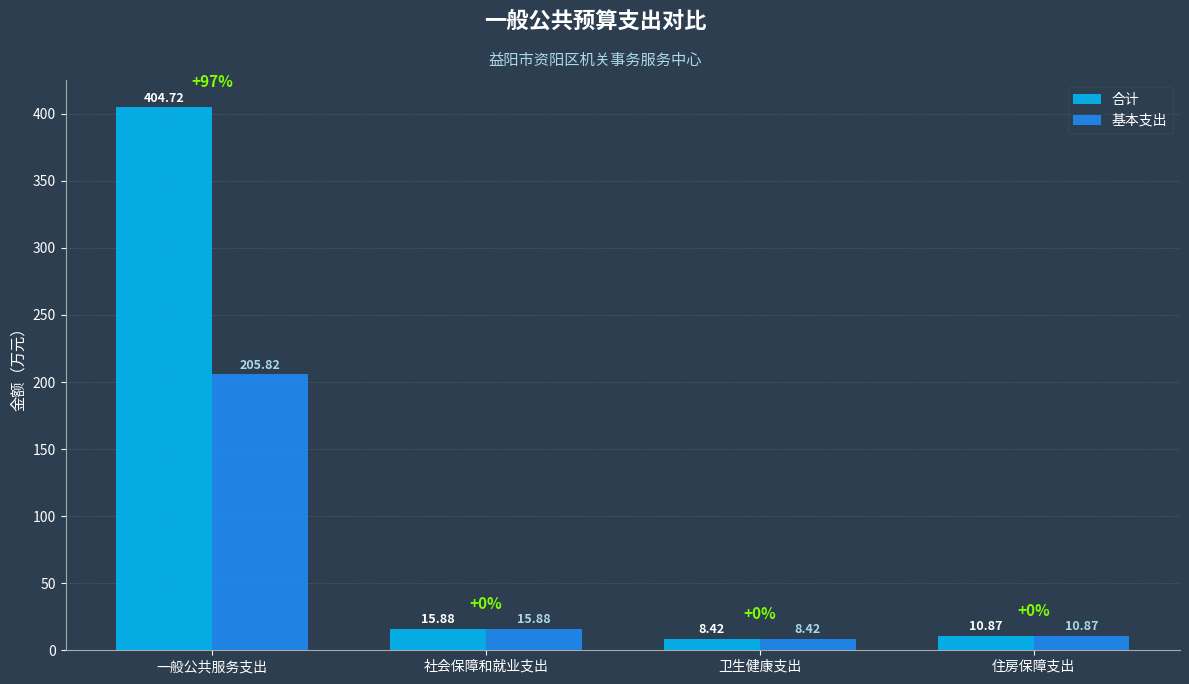

Where does the 合计 series first go above 15?

一般公共服务支出